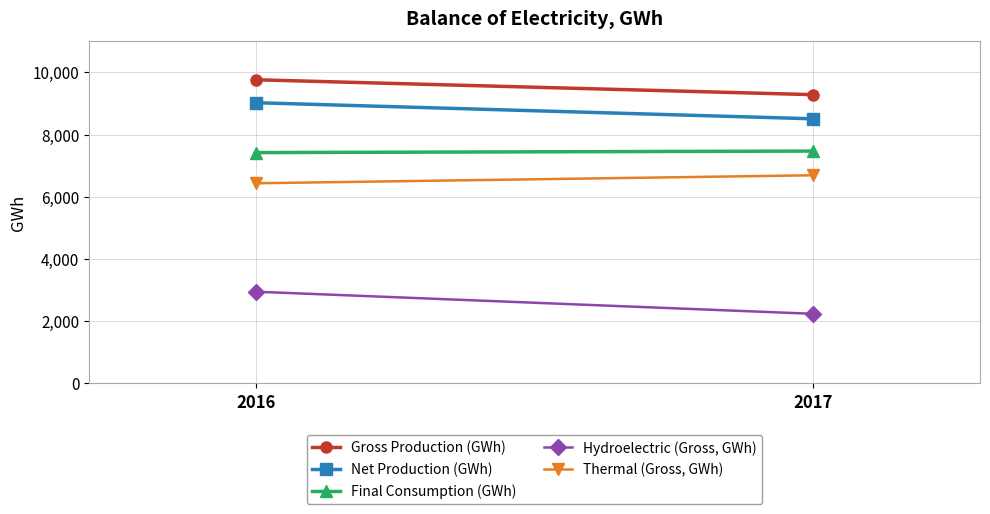

Reading left to right, extract all data points from this chart.

Gross Production (GWh): 2016=9761	2017=9283
Net Production (GWh): 2016=9024	2017=8507
Final Consumption (GWh): 2016=7421	2017=7470
Hydroelectric (Gross, GWh): 2016=2950	2017=2240
Thermal (Gross, GWh): 2016=6435	2017=6692